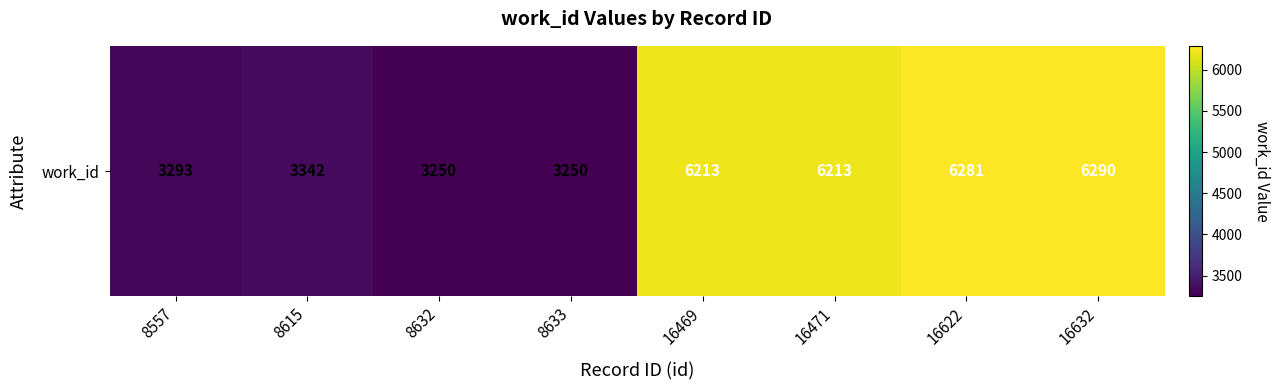

Reading left to right, transcribe all the data shown in this chart.

3293	3342	3250	3250	6213	6213	6281	6290